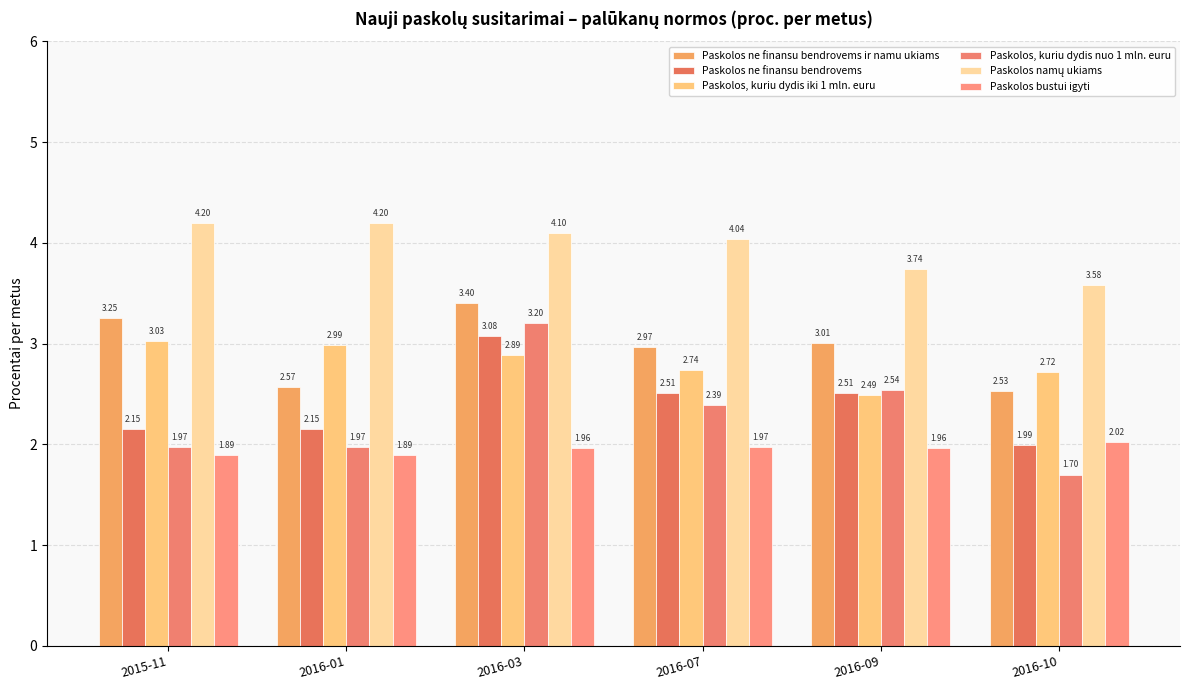

How many bars are there in each group?

6